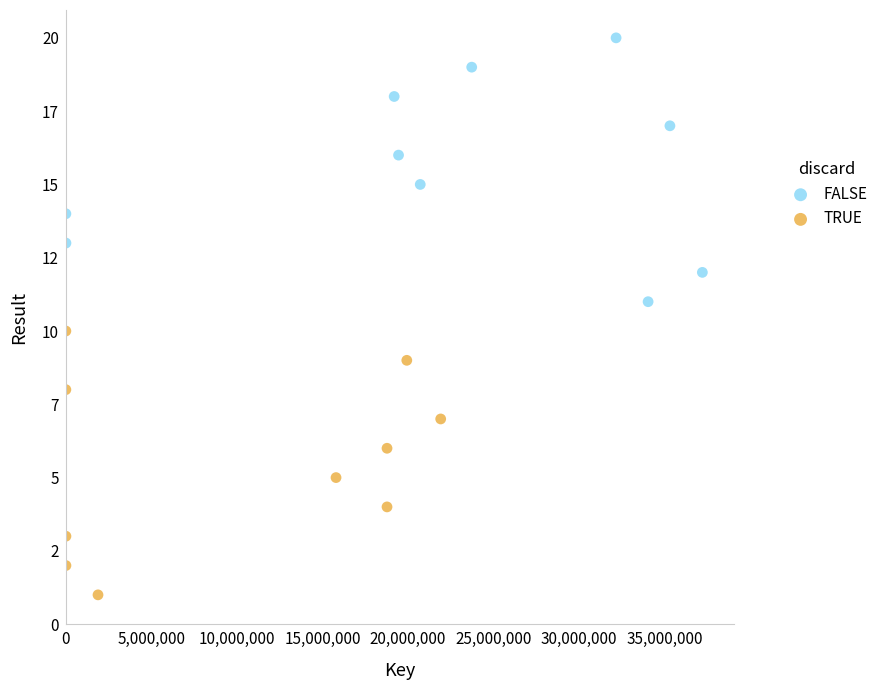

Which series contains the lowest Y value?

TRUE